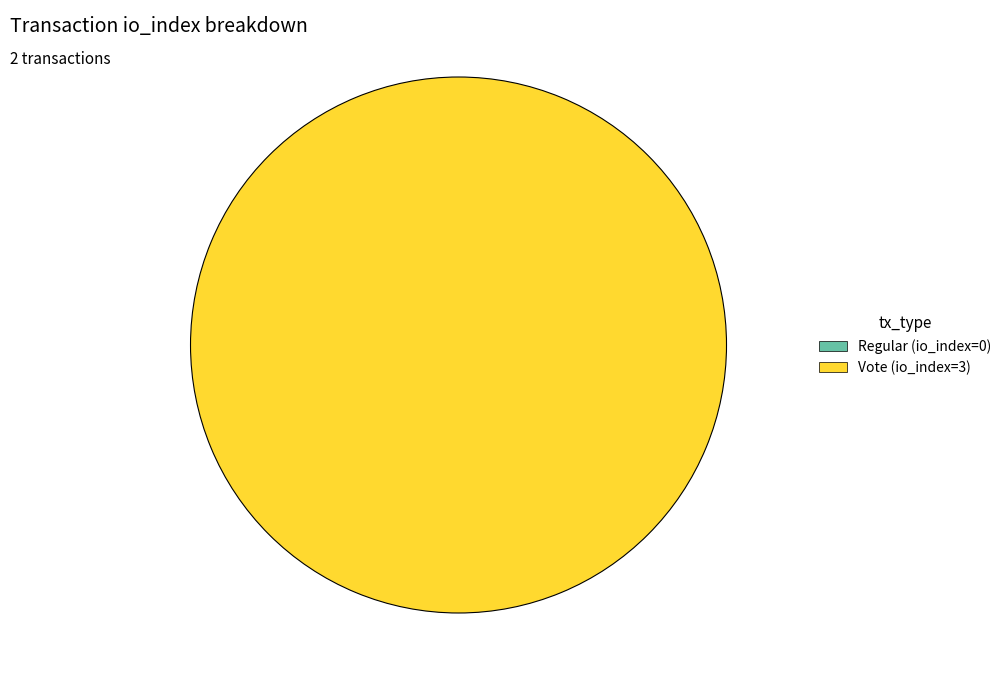

Which category accounts for the majority?

Vote (io_index=3)